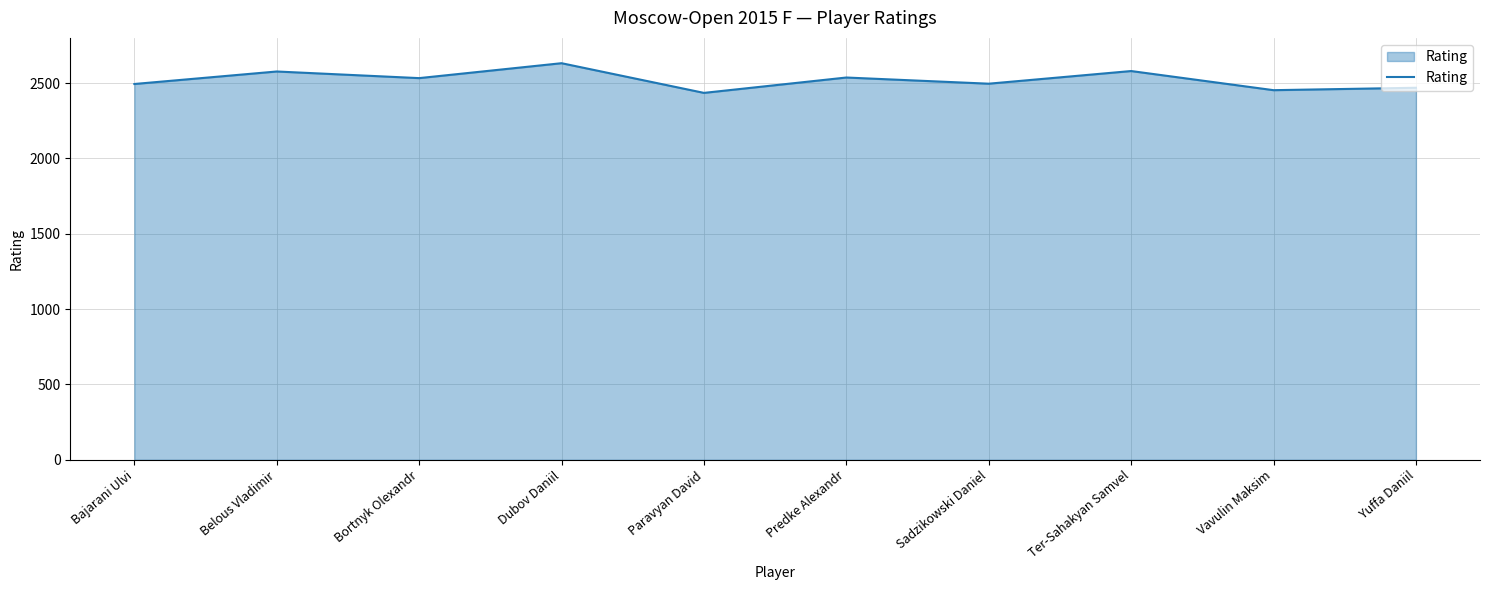

What is the smallest value displayed?

2435